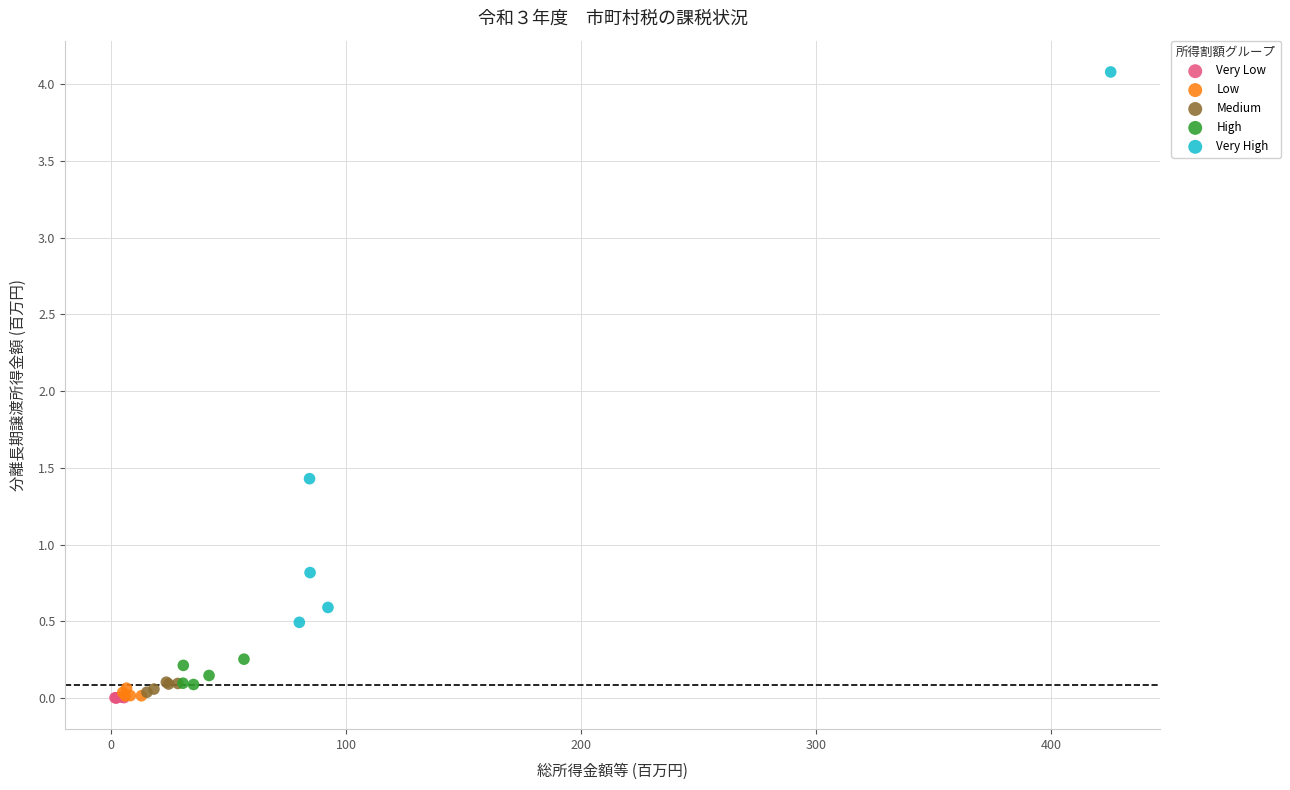

Which series has the largest Y range (max minus min)?

Very High